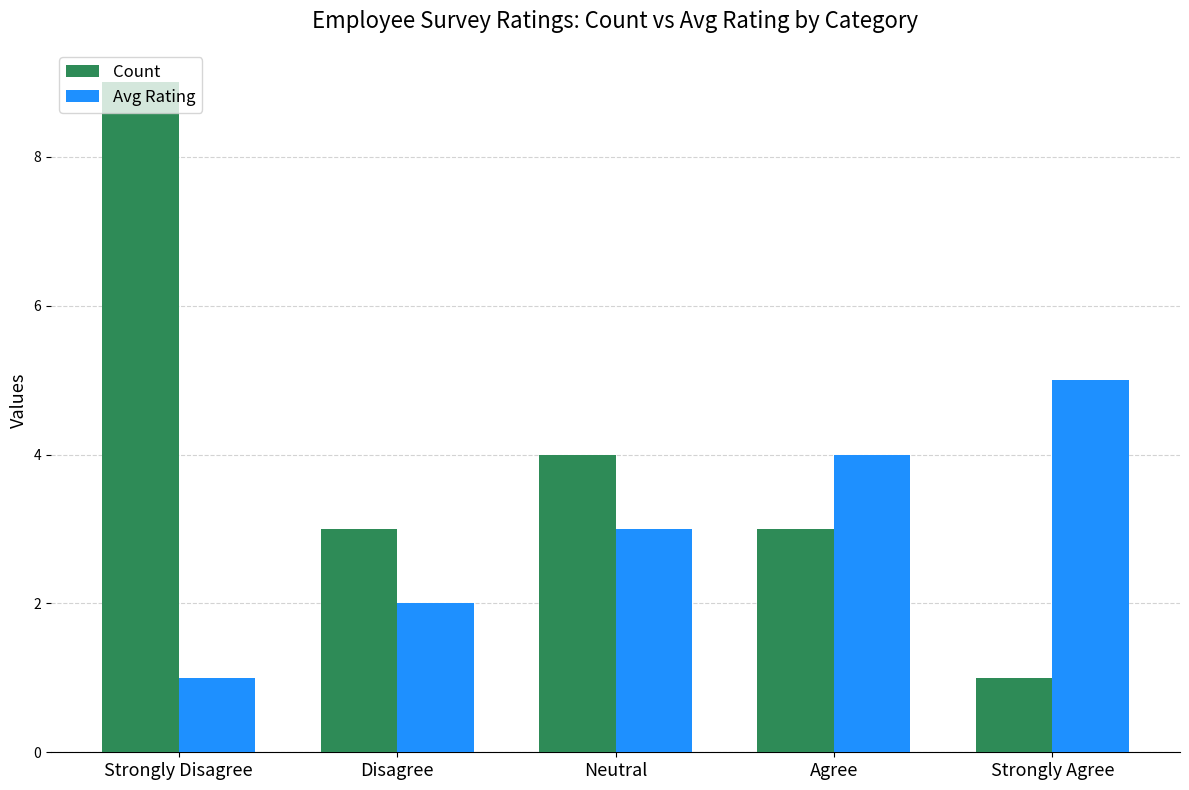

What is the minimum value for Avg Rating?

1